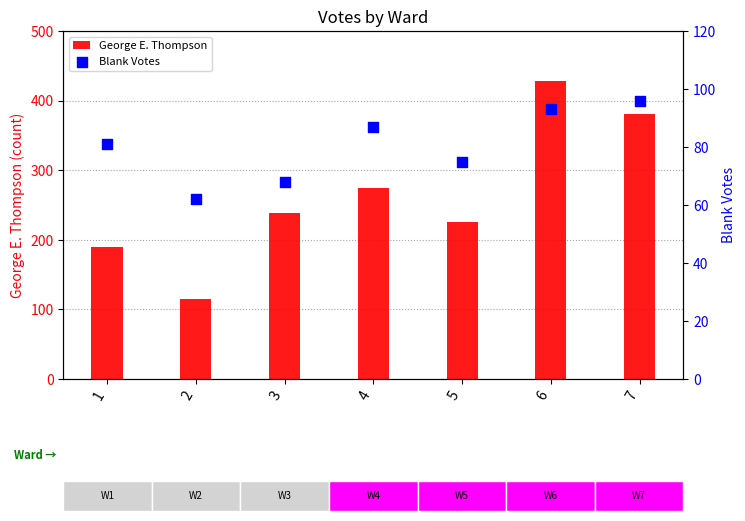

At which category is the sum across all series the highest?

6